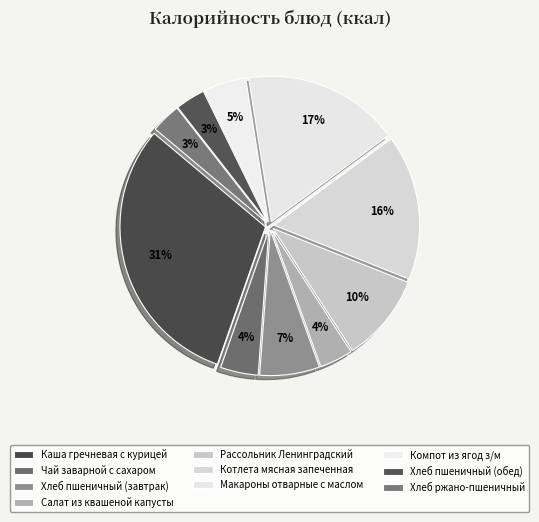

Between Рассольник Ленинградский and Котлета мясная запеченная, which is larger?

Котлета мясная запеченная